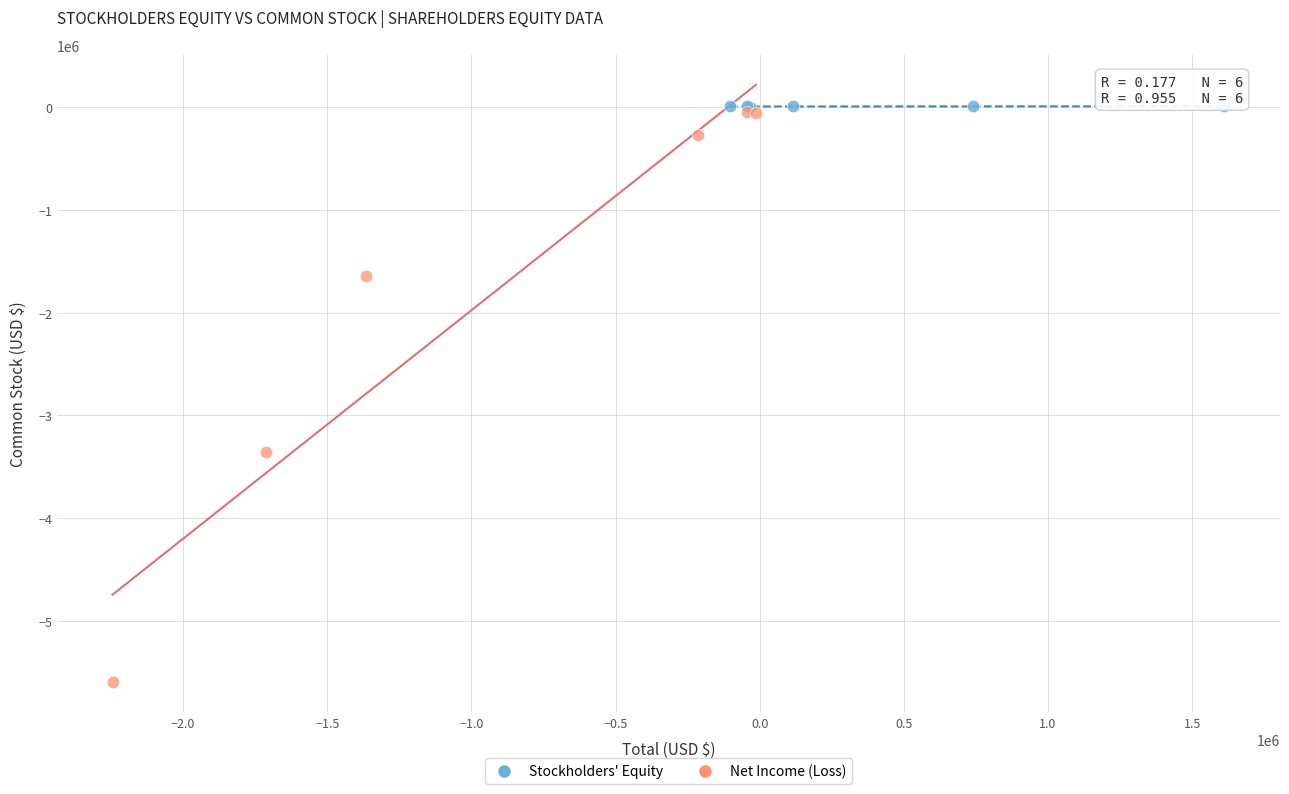

Which series has the largest Y range (max minus min)?

Net Income (Loss)